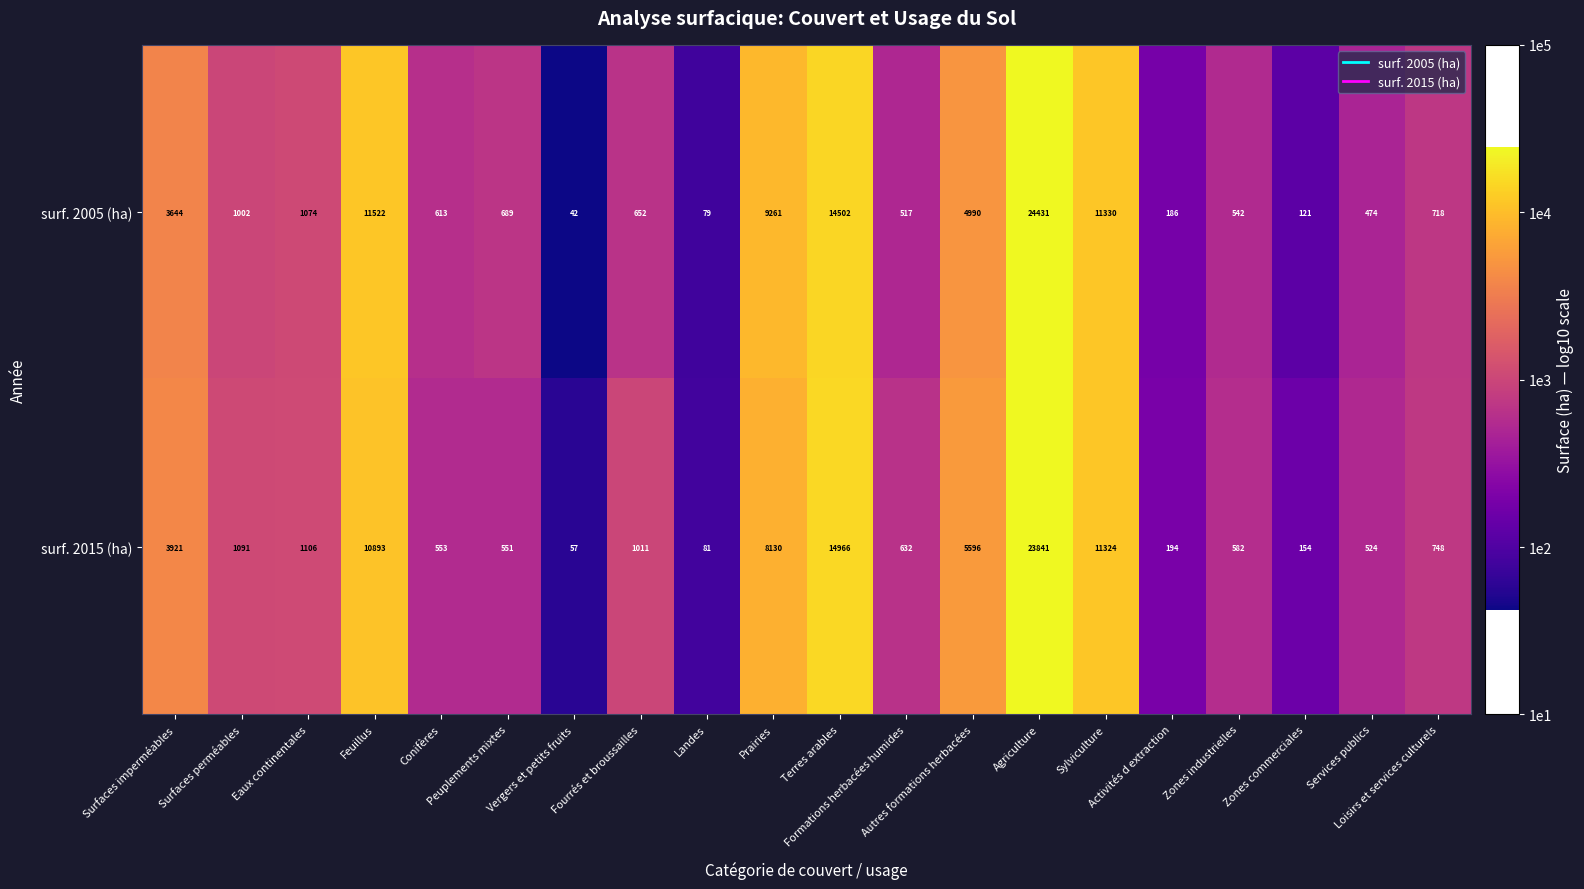

What is the difference between the maximum and minimum values in the surf. 2005 (ha) series?

24389